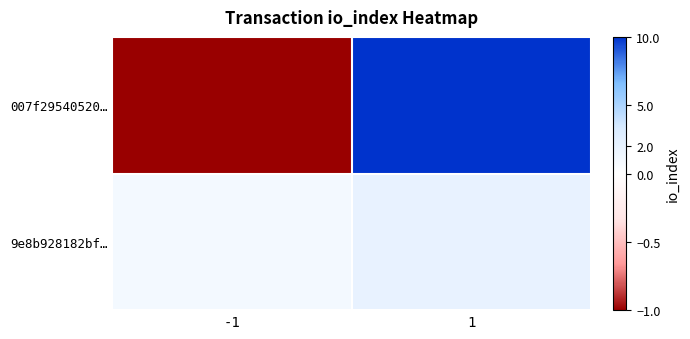

What is the difference between the highest and lowest values at 1?

8